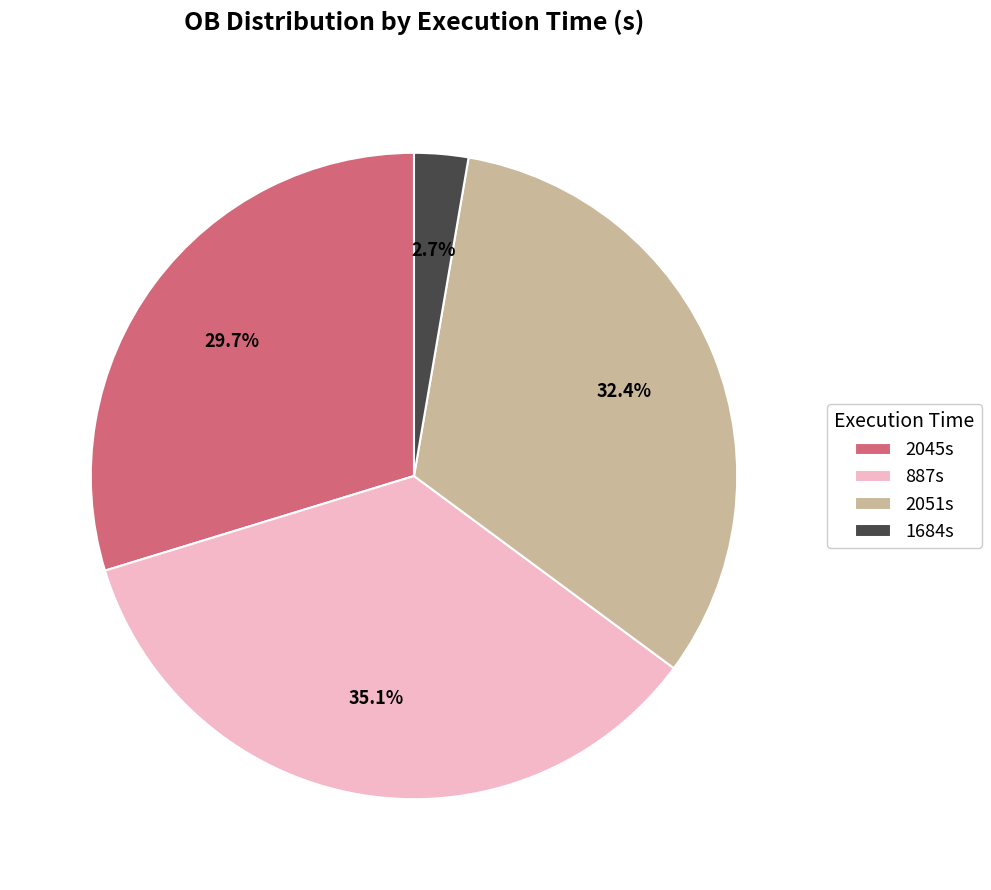

What percentage is NOT represented by 1684s?

97.3%